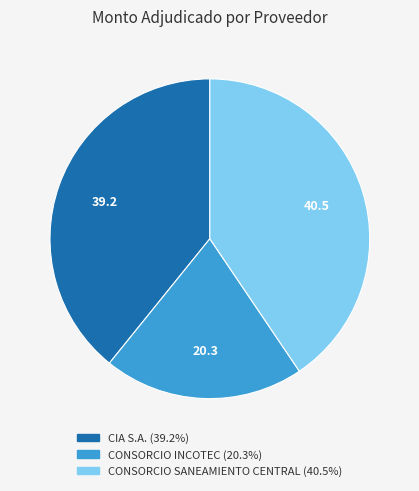

Rank the categories by value from highest to lowest.

CONSORCIO SANEAMIENTO CENTRAL, CIA S.A., CONSORCIO INCOTEC